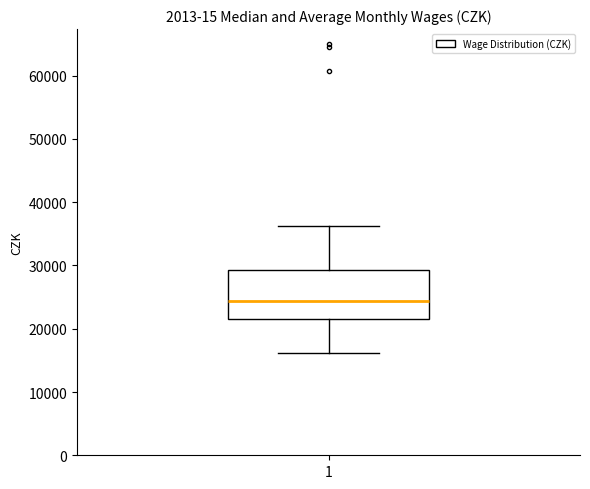

Transcribe this box plot: give where the median line is, the range the box spans, and where the two whiskers end, as read against the y-axis. The values are not printed on the chart, so give them approximately, as read against the axis.

median 24000, box 22000 to 29000, whiskers 16000 to 36000